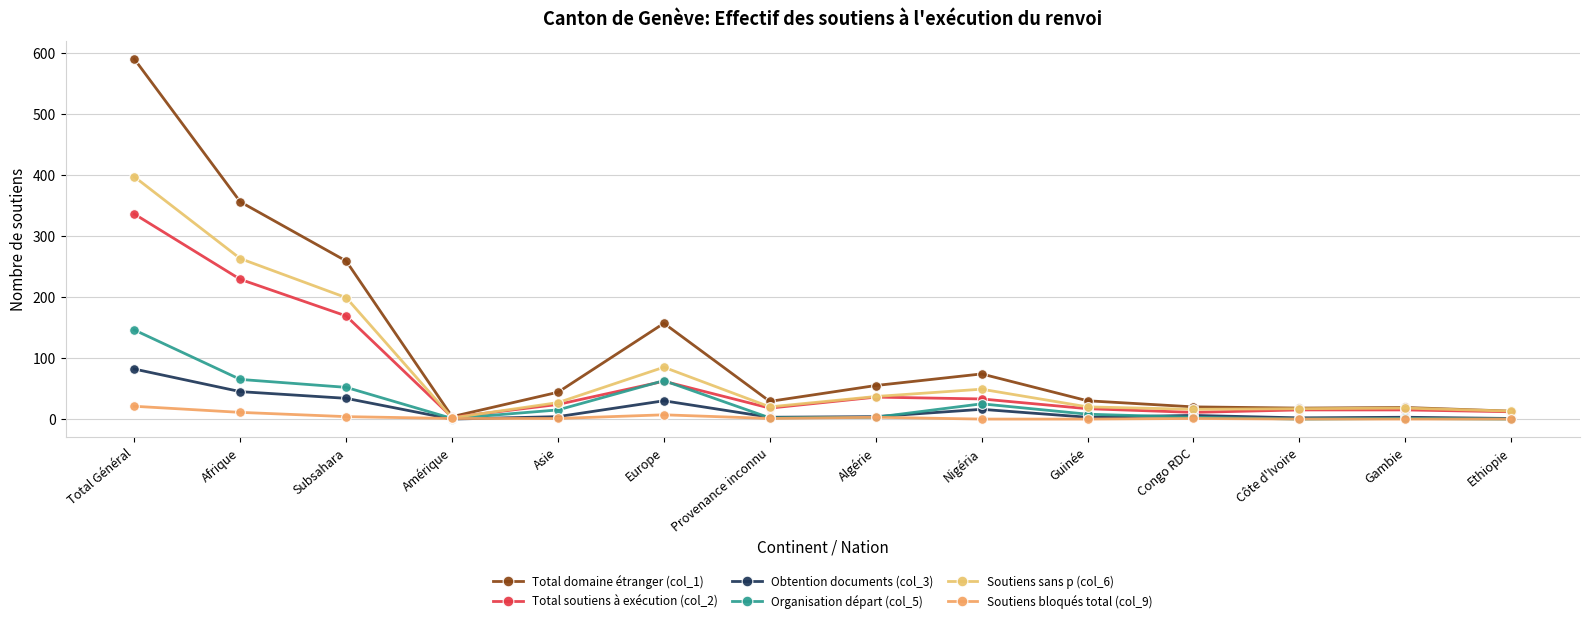

Rank the series by their maximum value, from highest to lowest.

Total domaine étranger (col_1), Soutiens sans p (col_6), Total soutiens à exécution (col_2), Organisation départ (col_5), Obtention documents (col_3), Soutiens bloqués total (col_9)